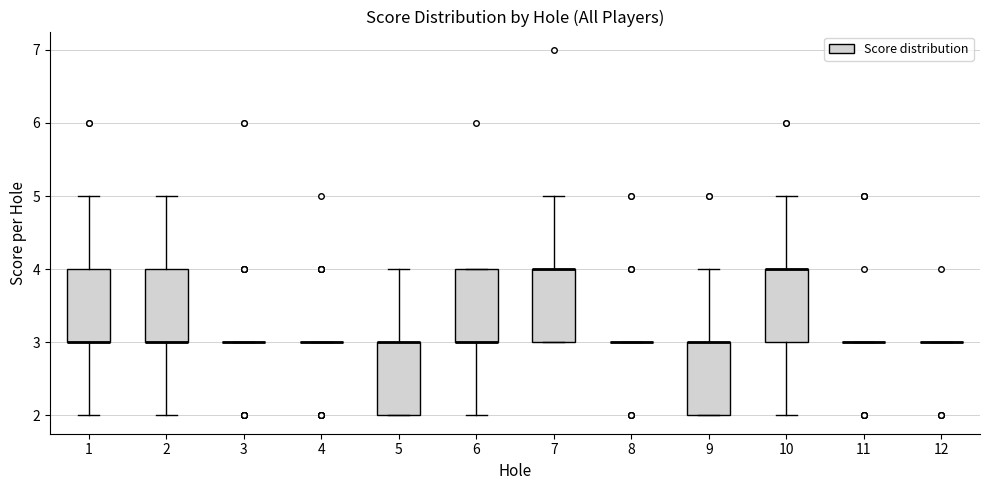

Where is the upper edge of the box at x = 5 on the y-axis? The values are not printed on the chart, so give them approximately, as read against the axis.

3